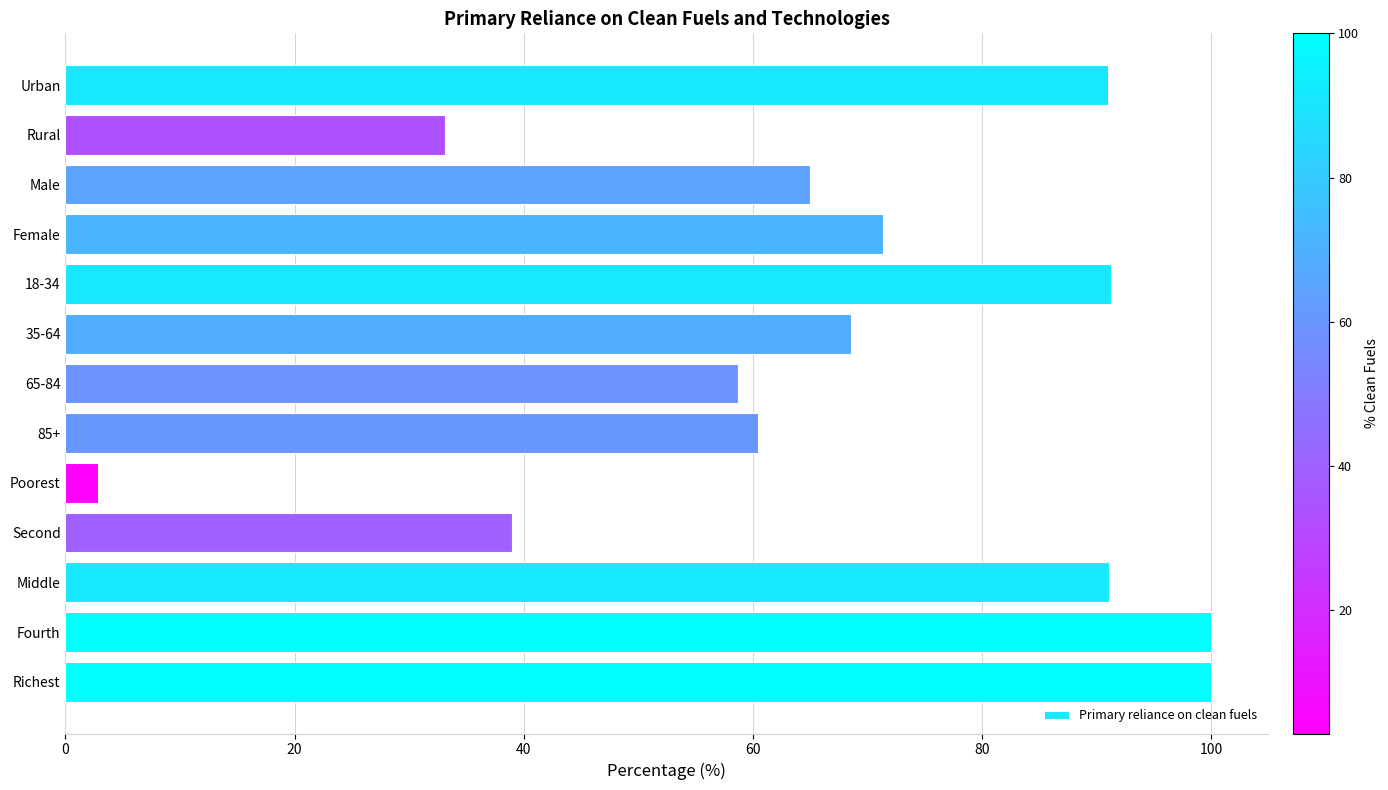

What is the maximum value shown in the chart?

100.0